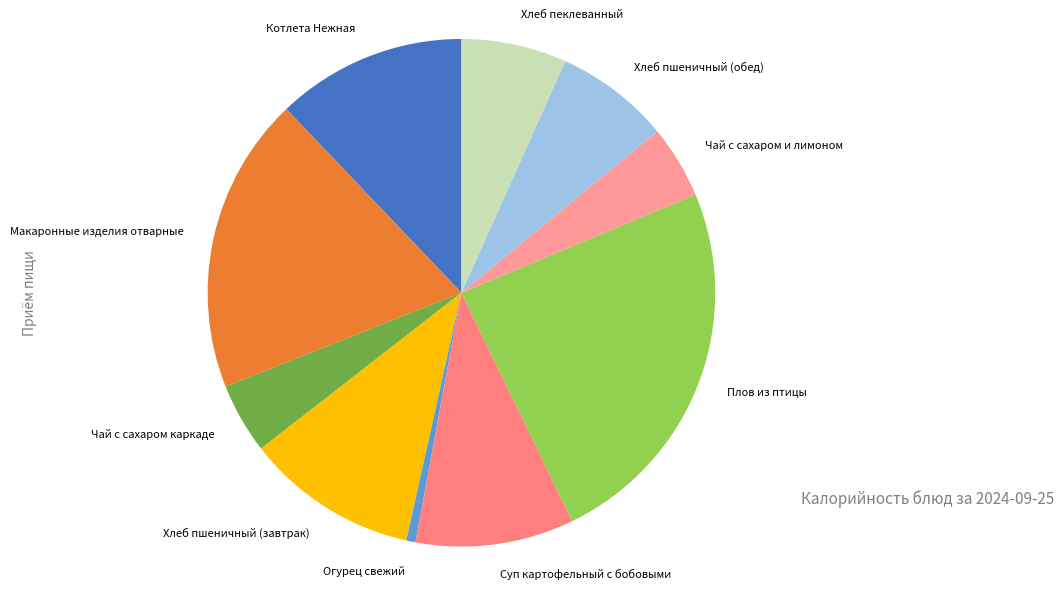

Which slice is the largest?

Плов из птицы